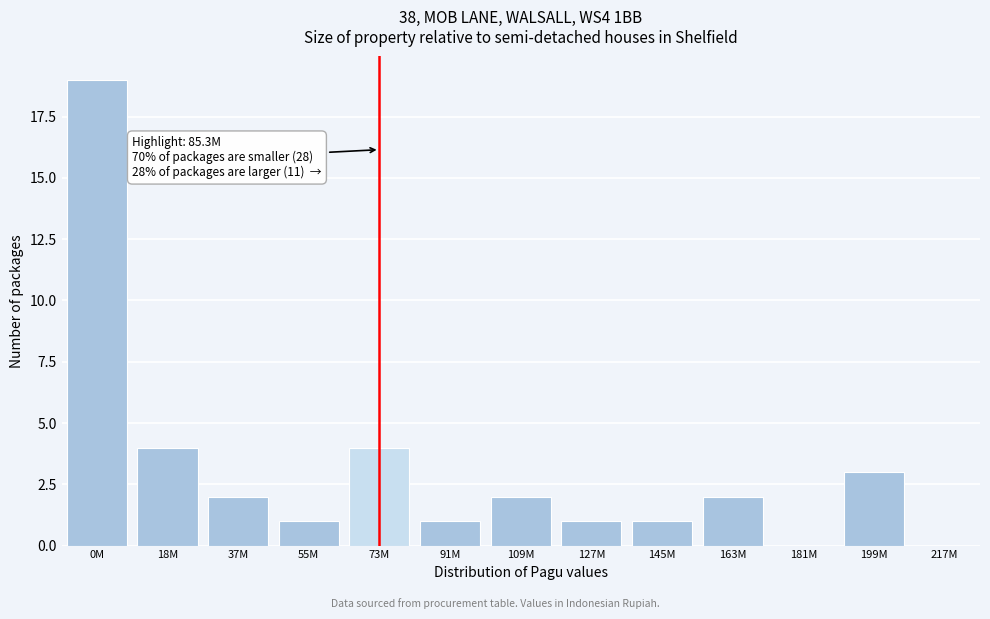

Reading right to left, extract all data points from this chart.

199M=3	181M=0	163M=2	145M=1	127M=1	109M=2	91M=1	73M=4	55M=1	37M=2	18M=4	0M=19